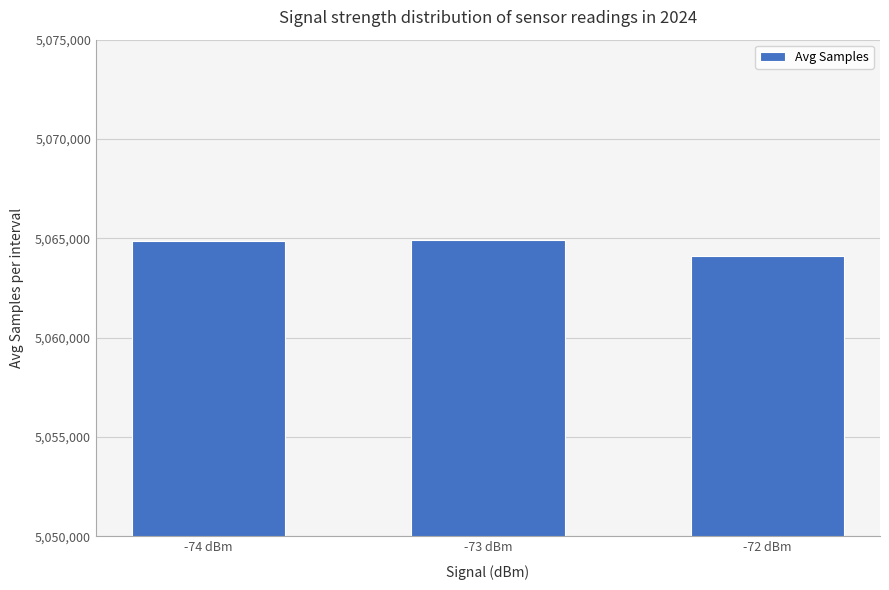

What is the smallest value displayed?

5064109